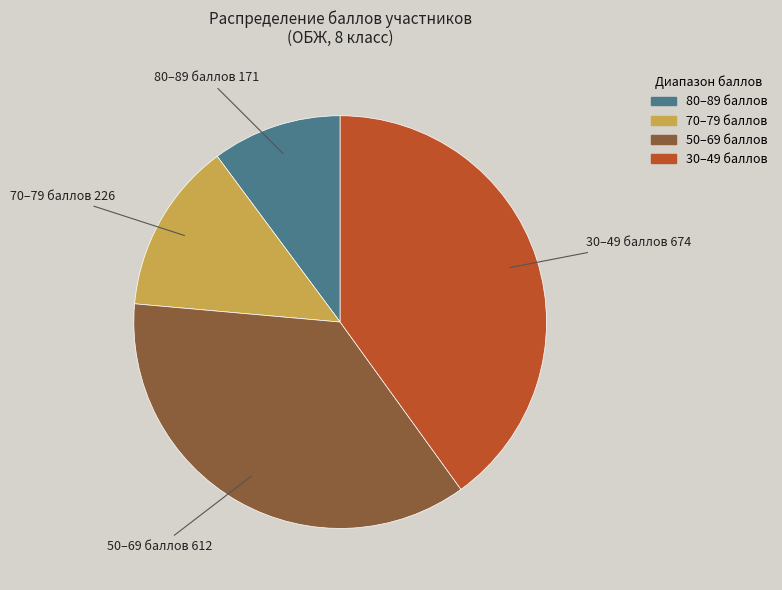

Does any single category account for the majority?

No